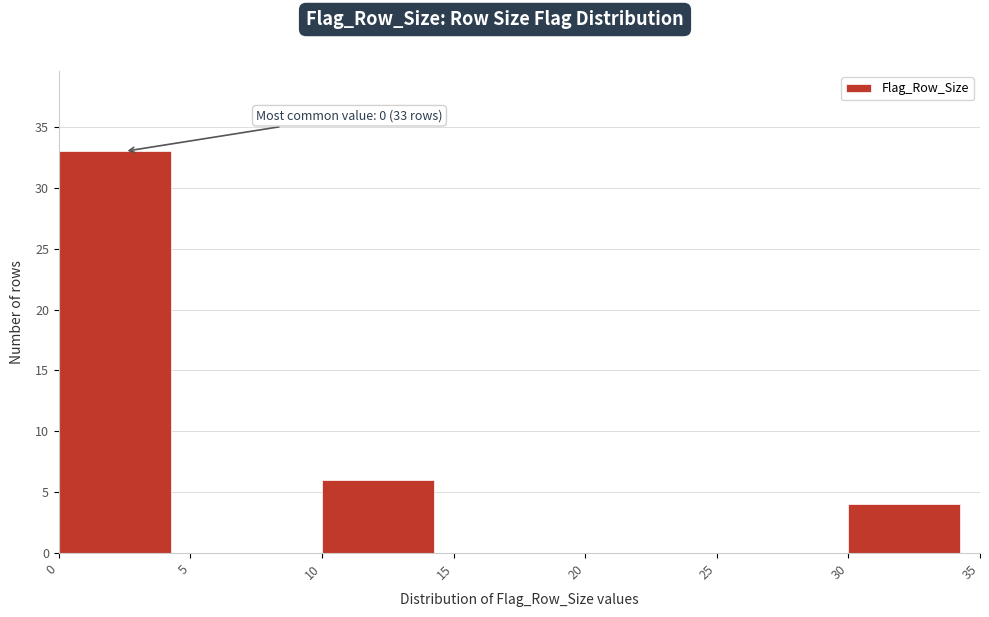

Which range on the x-axis has the tallest bar?

0 to 5